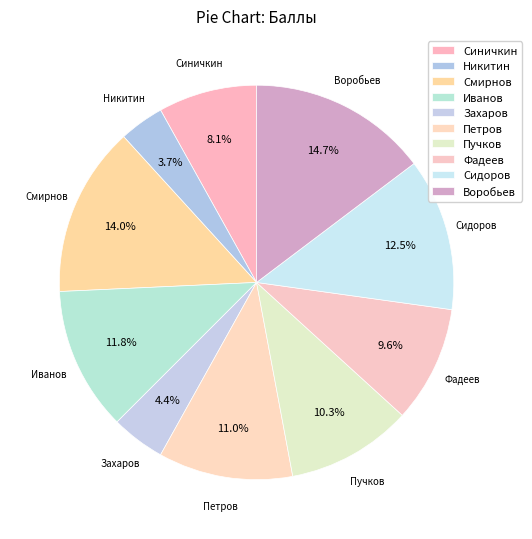

Between Смирнов and Захаров, which is larger?

Смирнов